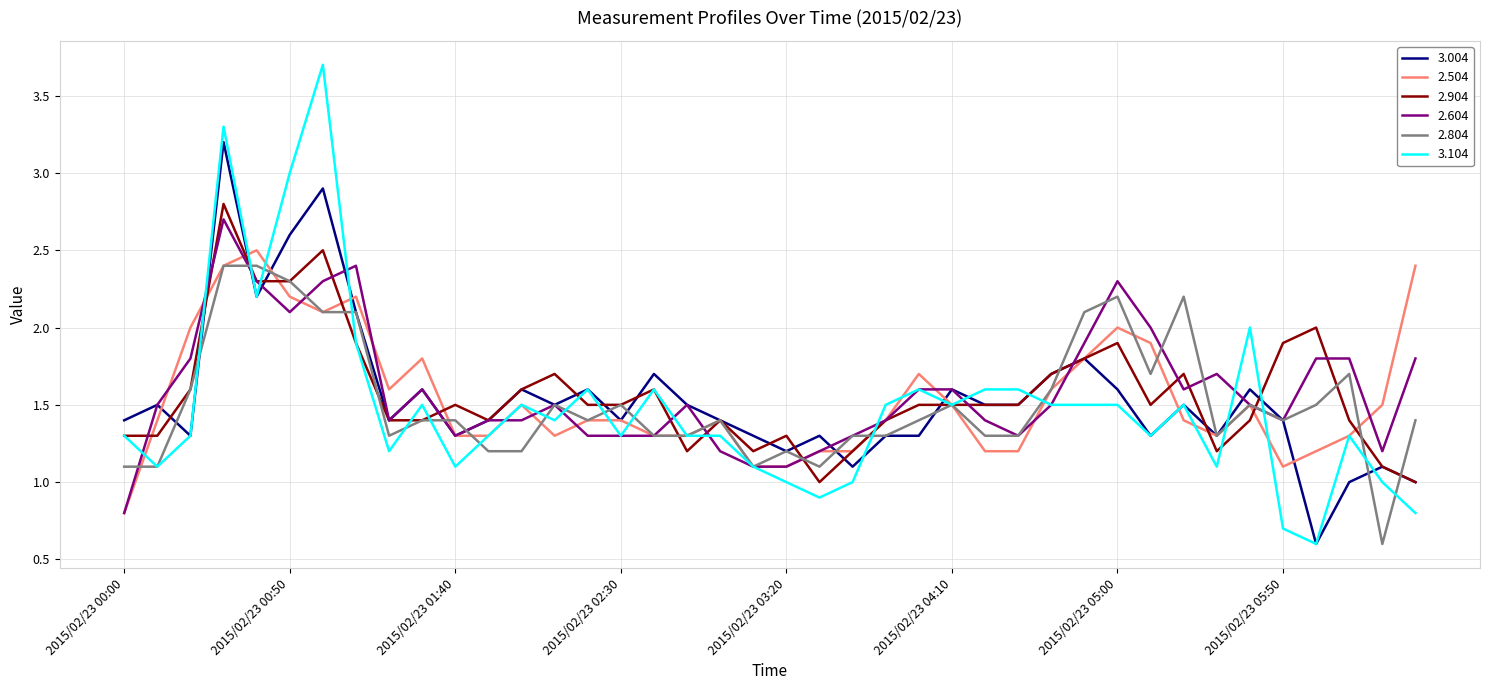

What is the minimum value for 3.104?

0.6